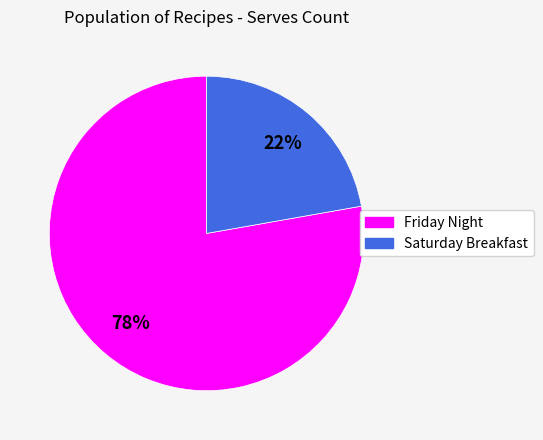

Rank the categories by value from highest to lowest.

Friday Night, Saturday Breakfast